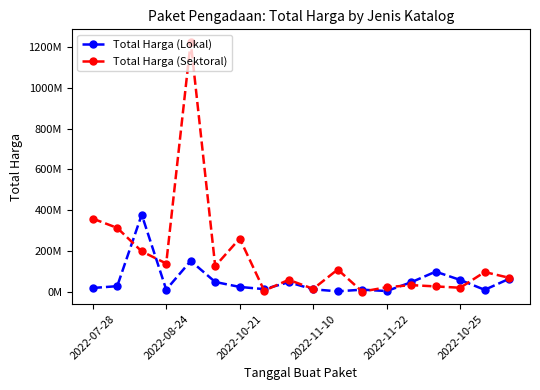

What are all the series names shown in the legend?

Total Harga (Lokal), Total Harga (Sektoral)